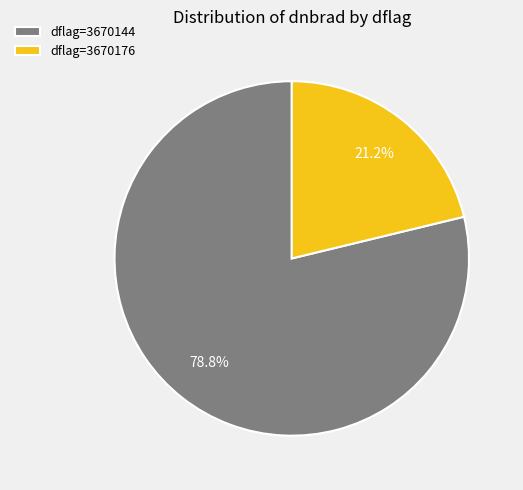

How many slices are in this pie chart?

2